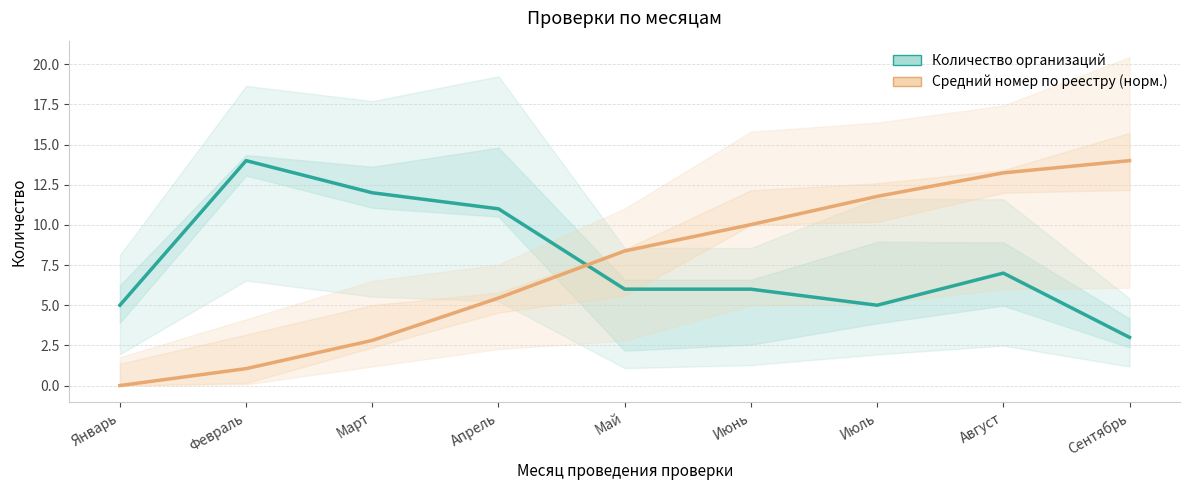

The Количество организаций series shows 7.0 at Август. True or false?

True